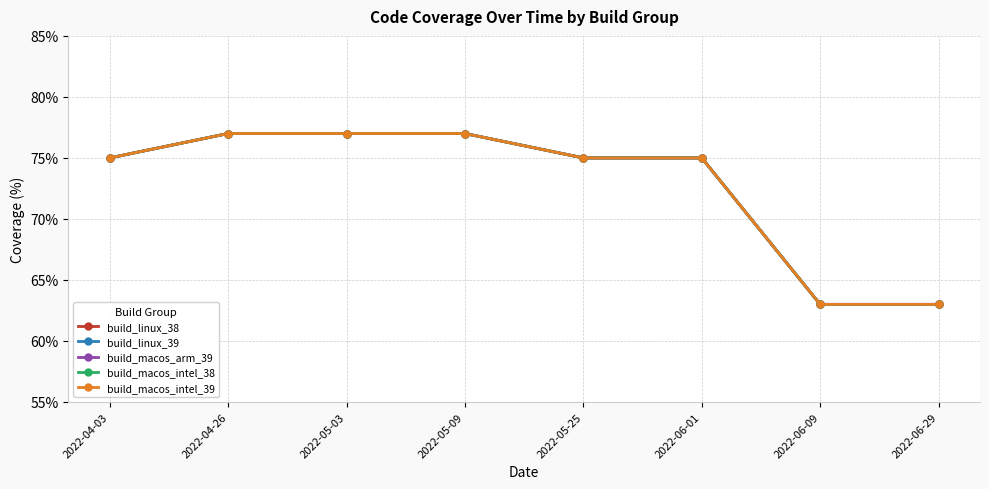

True or false: build_macos_arm_39 and build_macos_intel_39 intersect in this chart.

False